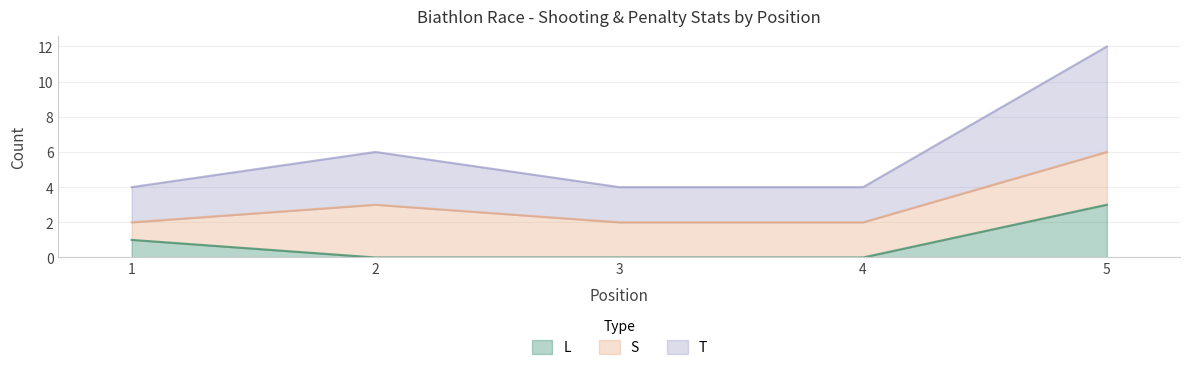

What is the difference between the second highest and second lowest values in the L series?

1